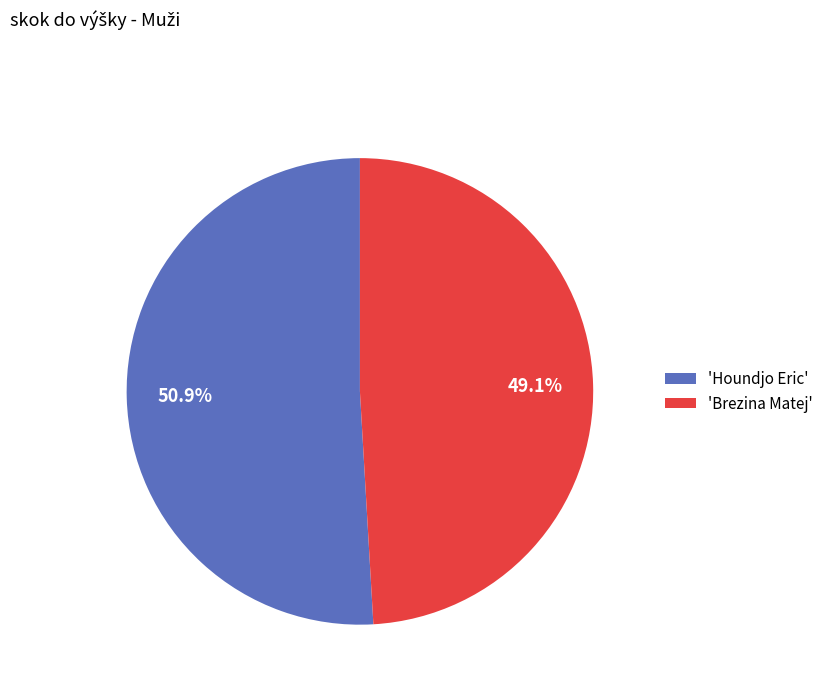

Which category has the biggest portion of the pie?

'Houndjo Eric'